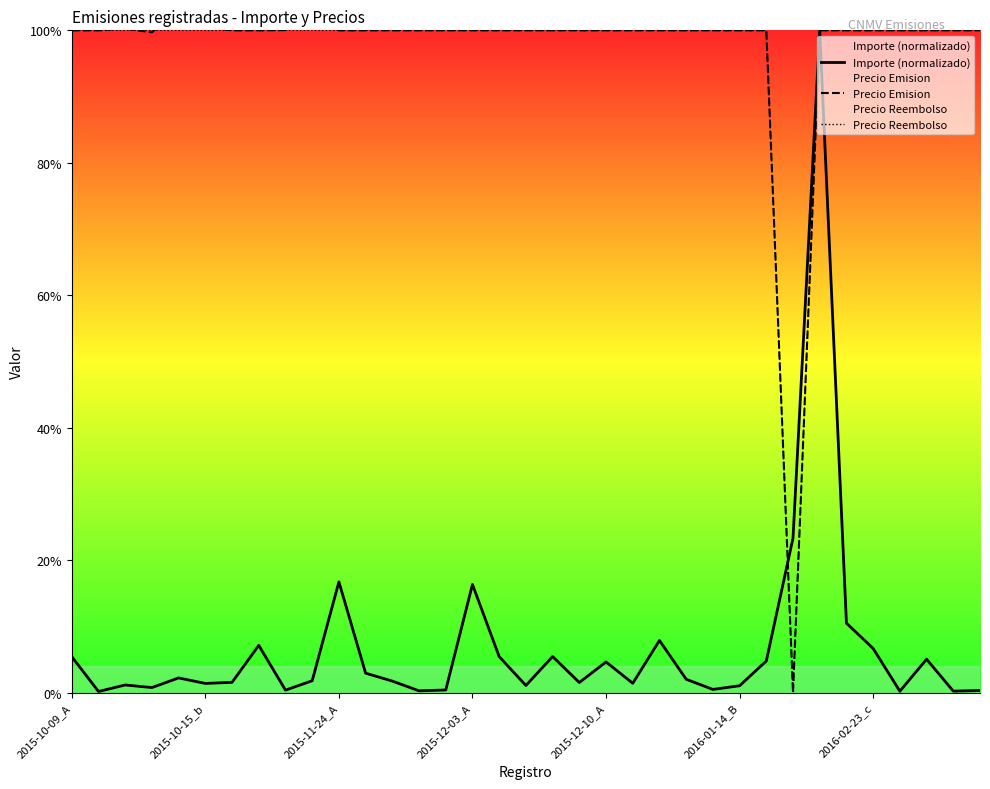

Rank the series by their maximum value, from highest to lowest.

Precio Emision, Importe (normalizado), Precio Reembolso